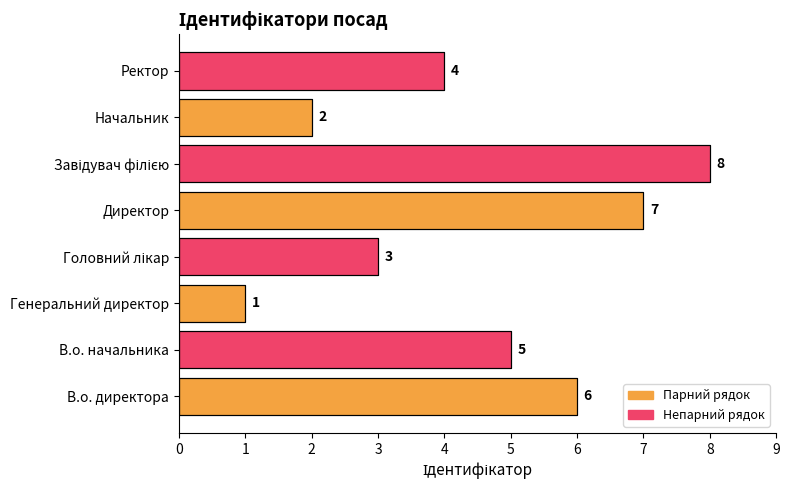

What is the ratio of the value at Начальник to the value at Директор?

0.3